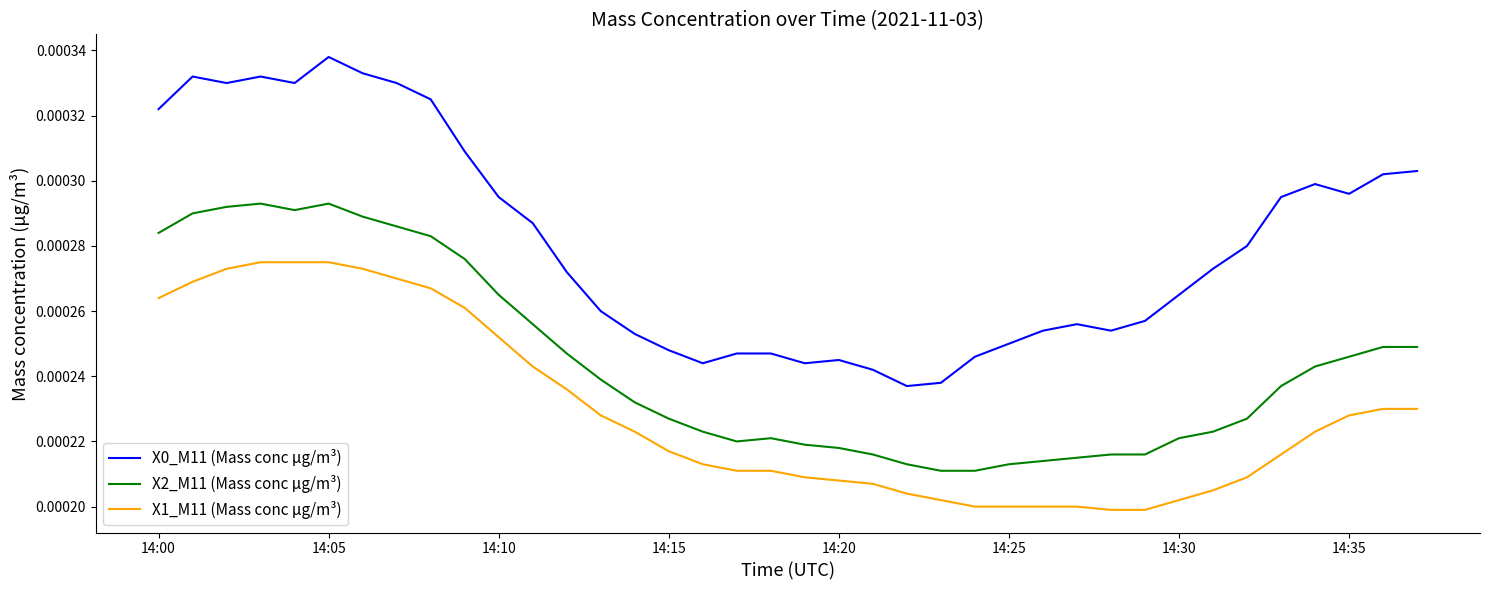

True or false: X0_M11 (Mass conc μg/m³) and X2_M11 (Mass conc μg/m³) intersect in this chart.

False